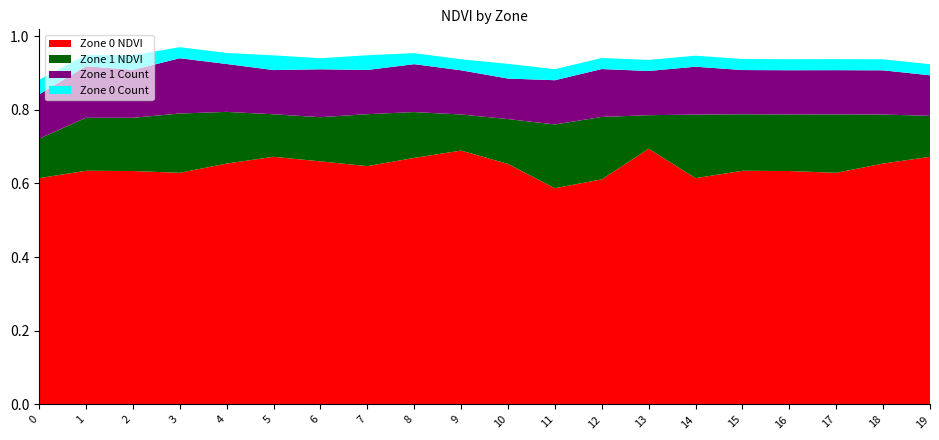

Reading left to right, extract all data points from this chart.

Zone 0 NDVI: 0=0.6	1=0.6	2=0.6	3=0.6	4=0.7	5=0.7	6=0.7	7=0.6	8=0.7	9=0.7	10=0.7	11=0.6	12=0.6	13=0.7	14=0.6	15=0.6	16=0.6	17=0.6	18=0.7	19=0.7
Zone 1 NDVI: 0=0.7	1=0.8	2=0.8	3=0.8	4=0.8	5=0.8	6=0.8	7=0.8	8=0.8	9=0.8	10=0.8	11=0.8	12=0.8	13=0.8	14=0.8	15=0.8	16=0.8	17=0.8	18=0.8	19=0.8
Zone 1 Count: 0=0.1	1=0.1	2=0.1	3=0.1	4=0.1	5=0.1	6=0.1	7=0.1	8=0.1	9=0.1	10=0.1	11=0.1	12=0.1	13=0.1	14=0.1	15=0.1	16=0.1	17=0.1	18=0.1	19=0.1
Zone 0 Count: 0=0.0	1=0.0	2=0.0	3=0.0	4=0.0	5=0.0	6=0.0	7=0.0	8=0.0	9=0.0	10=0.0	11=0.0	12=0.0	13=0.0	14=0.0	15=0.0	16=0.0	17=0.0	18=0.0	19=0.0